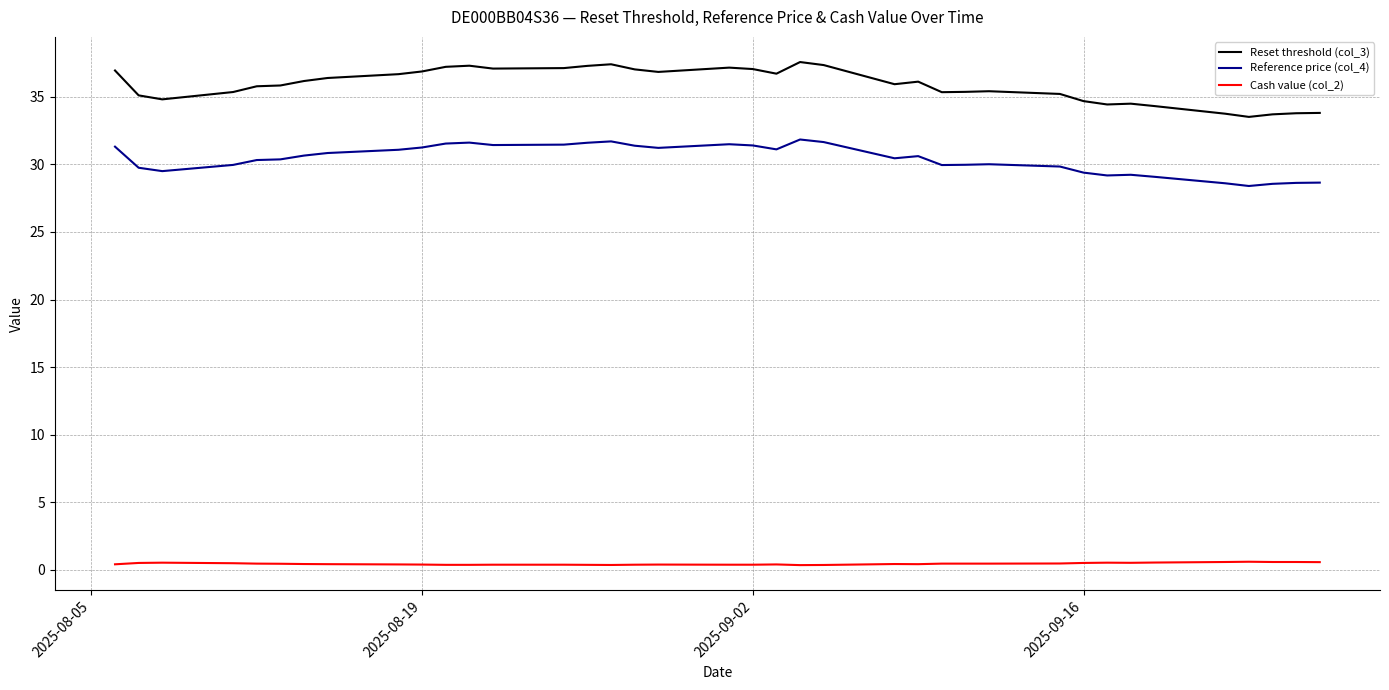

What is the greatest value displayed?

37.6